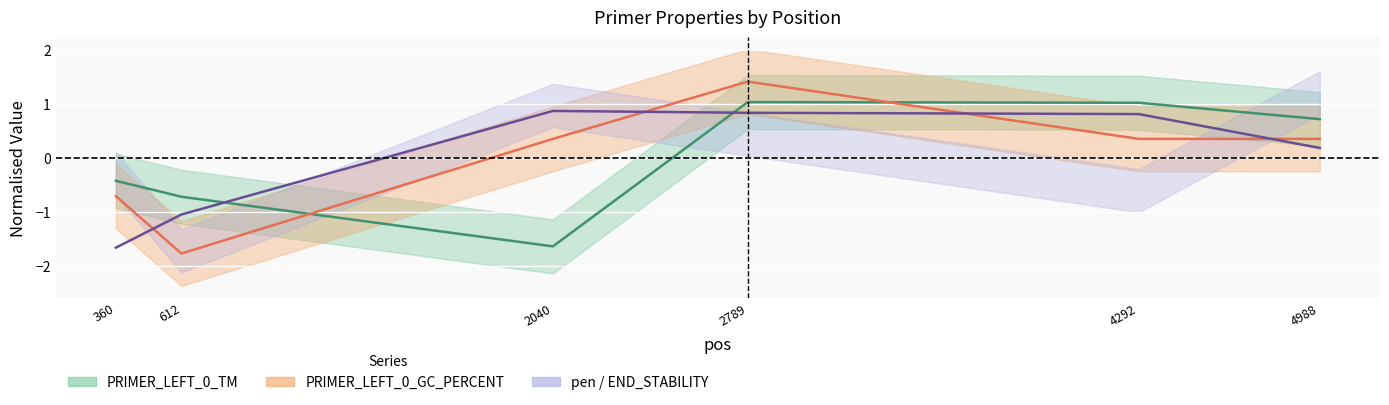

Reading left to right, extract all data points from this chart.

PRIMER_LEFT_0_TM: -0.4	-0.7	-1.6	1.0	1.0	0.7
PRIMER_LEFT_0_GC_PERCENT: -0.7	-1.8	0.4	1.4	0.4	0.4
pen: -1.7	-1.0	0.9	0.8	0.8	0.2